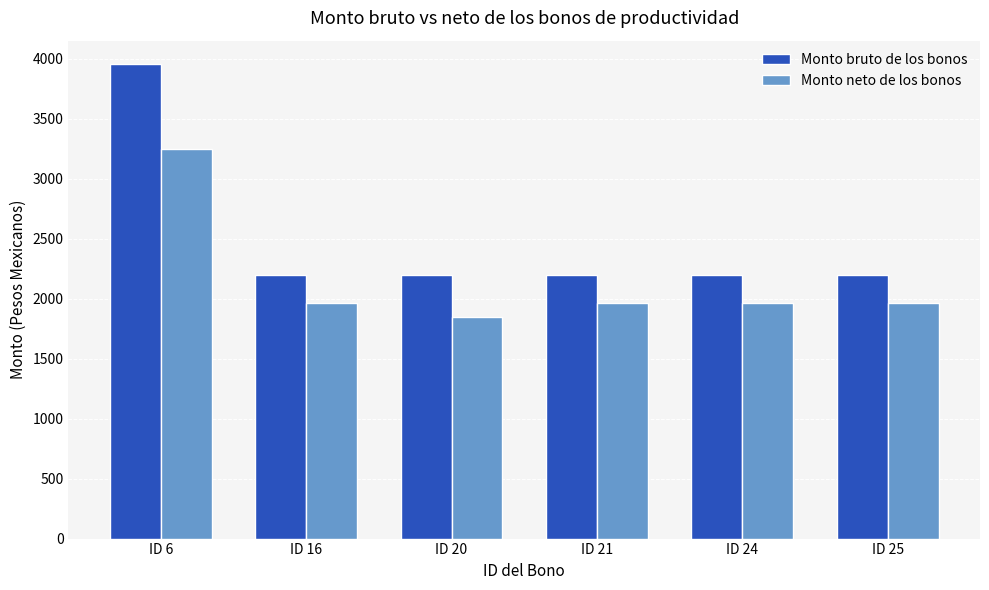

Is the value of Monto bruto de los bonos at ID 21 greater than the value of Monto neto de los bonos at ID 6?

No